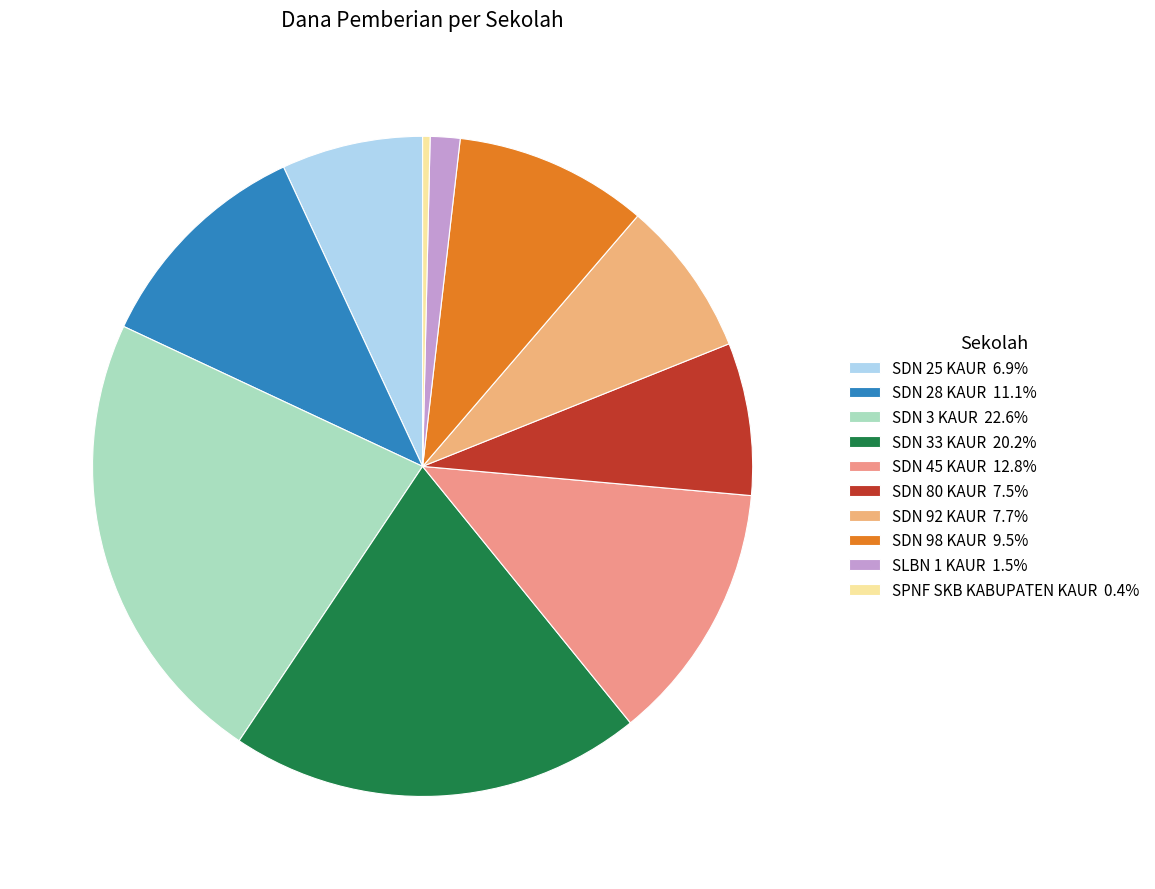

Is it true that SDN 3 KAUR is 29% of the pie?

False